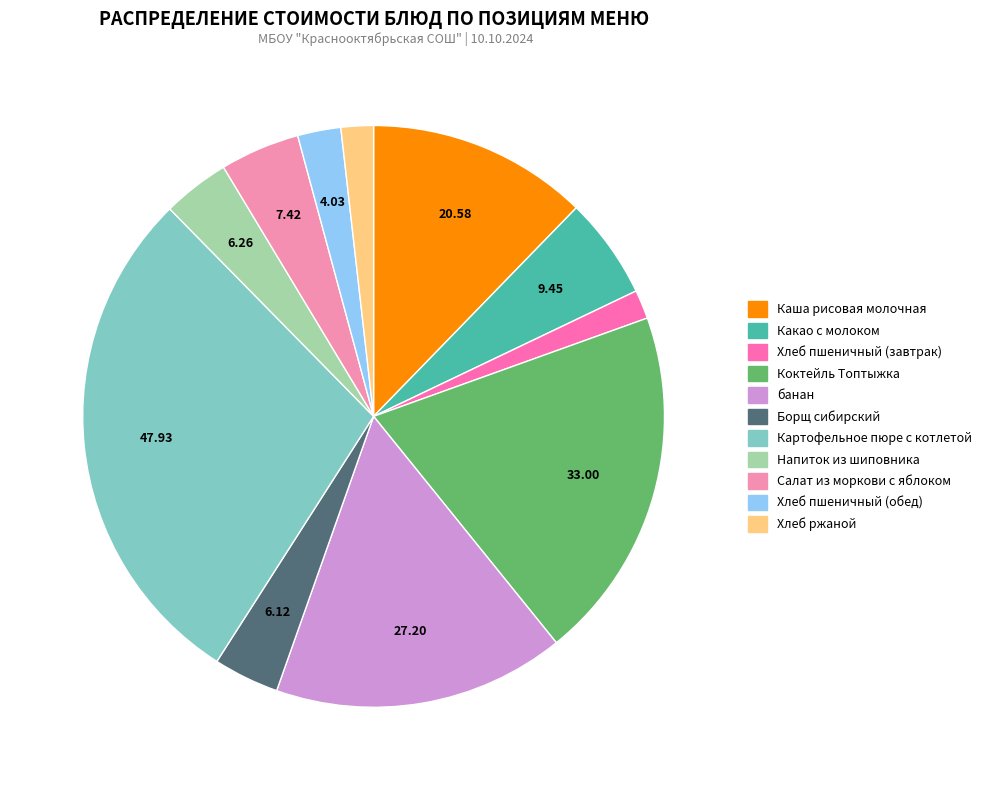

True or false: Хлеб пшеничный (обед) accounts for 2% of the total.

True